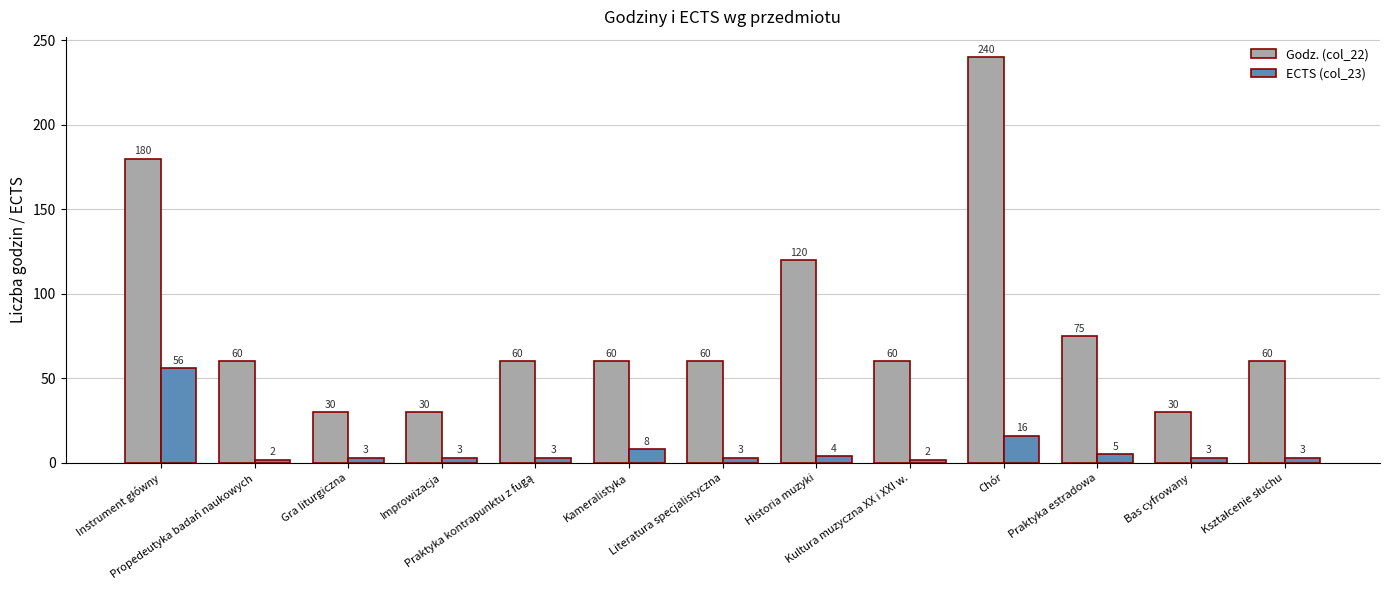

What is the minimum value shown in the chart?

2